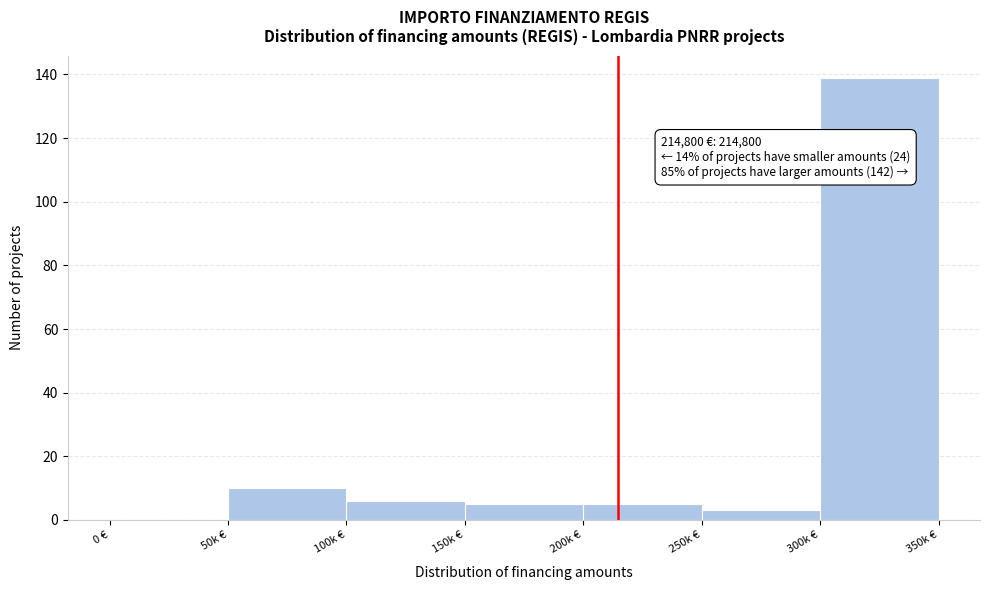

Reading right to left, list all the values displayed in this chart.

300k €=139	250k €=3	200k €=5	150k €=5	100k €=6	50k €=10	0 €=0